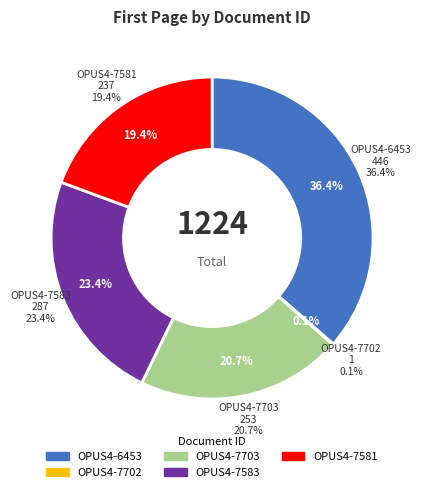

What percentage is NOT represented by OPUS4-7581?

80.6%